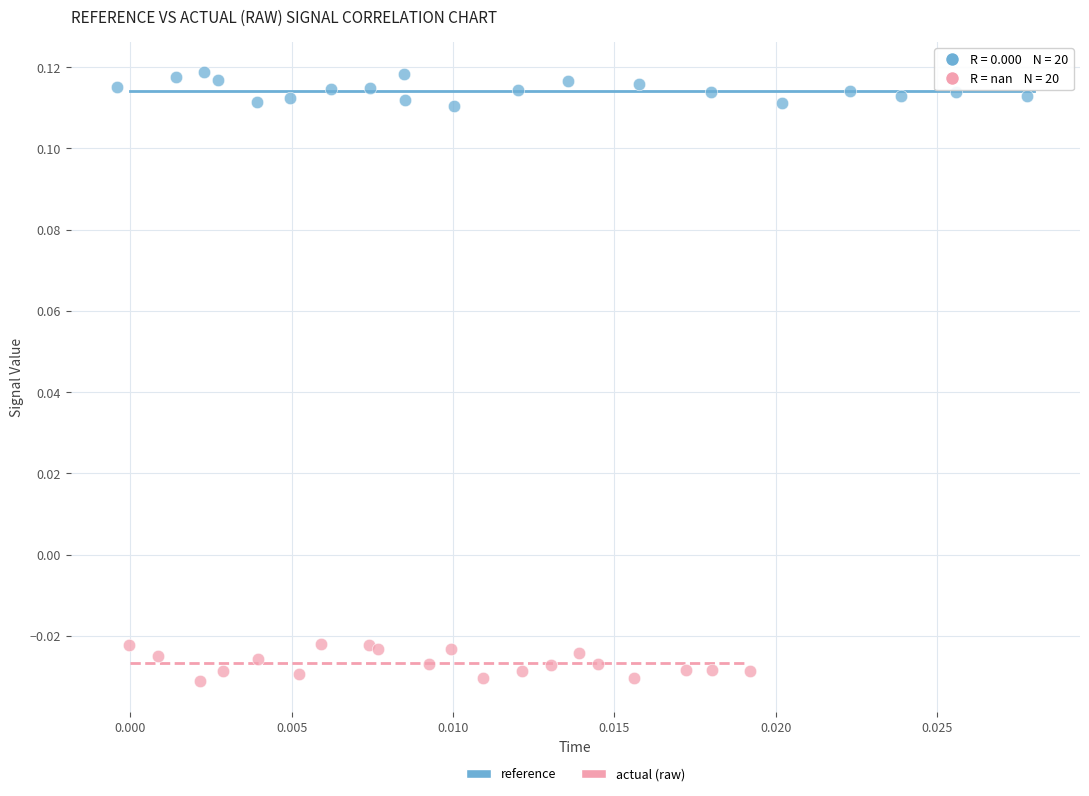

Which series reaches the maximum Y coordinate?

reference